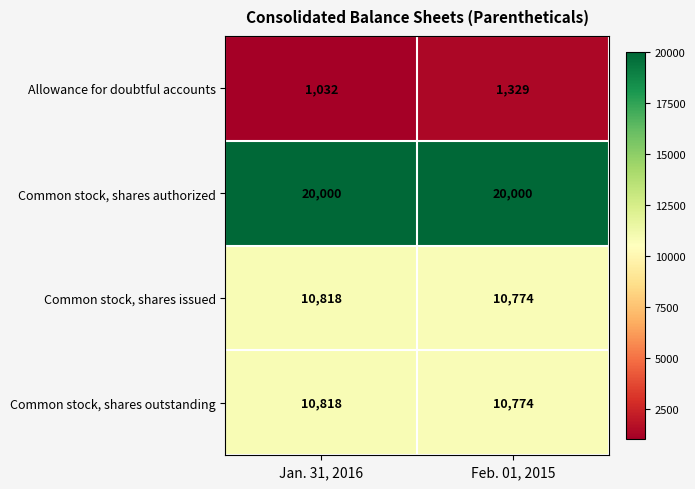

How many data points does each series have?

2